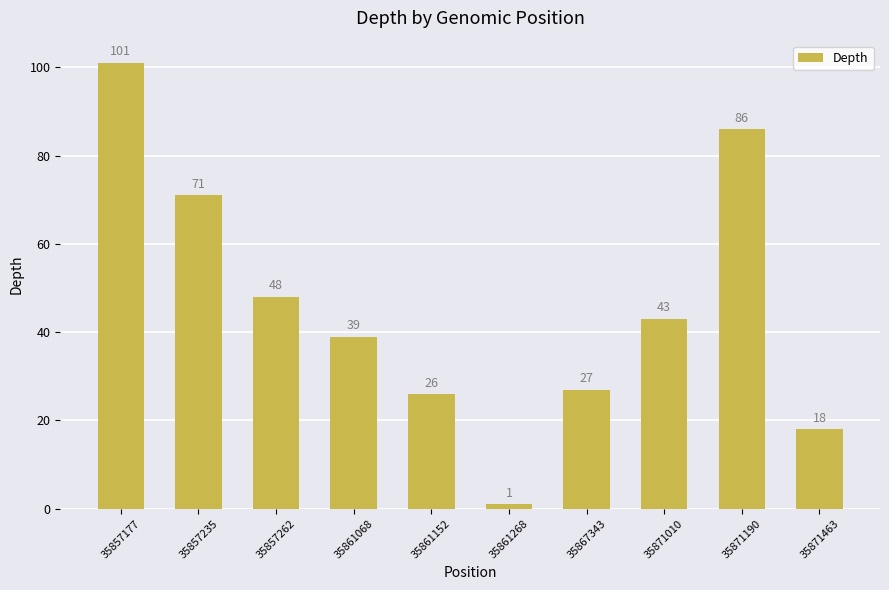

How many data points does each series have?

10